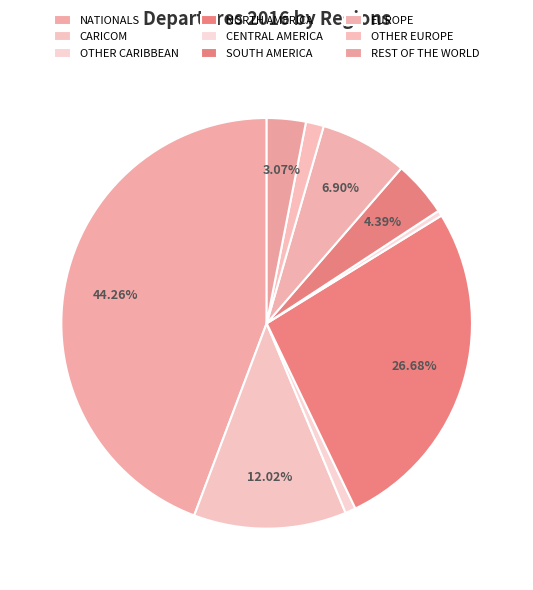

Count the number of slices in the pie.

9